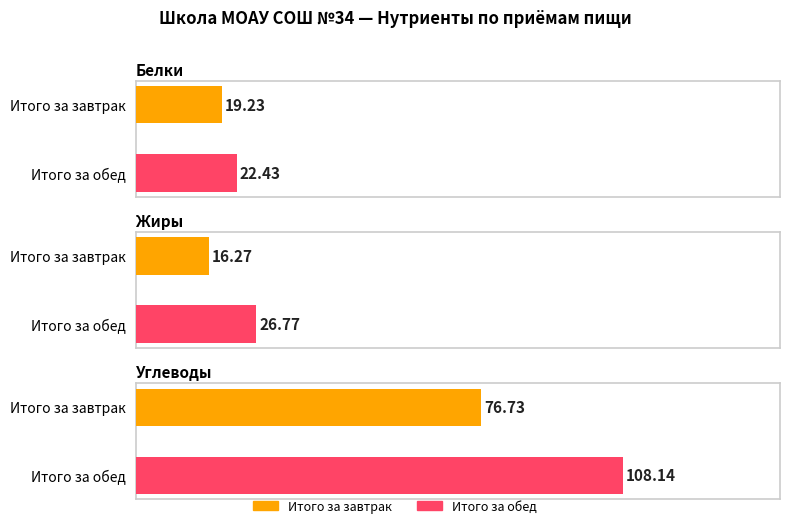

What is the average value of the Жиры series?

21.5